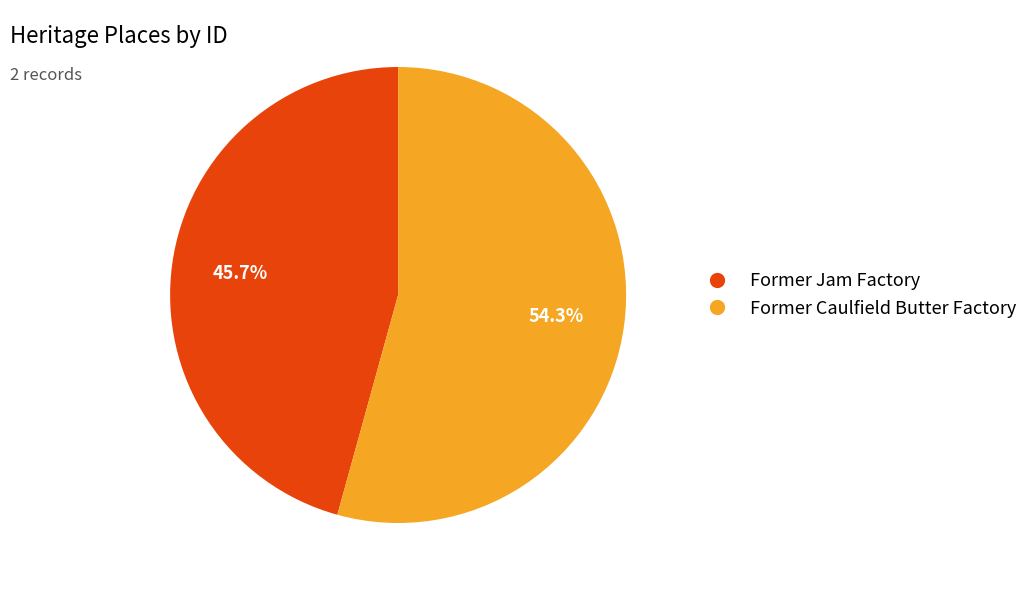

Combined, what portion of the pie is Former Caulfield Butter Factory and Former Jam Factory?

100.0%